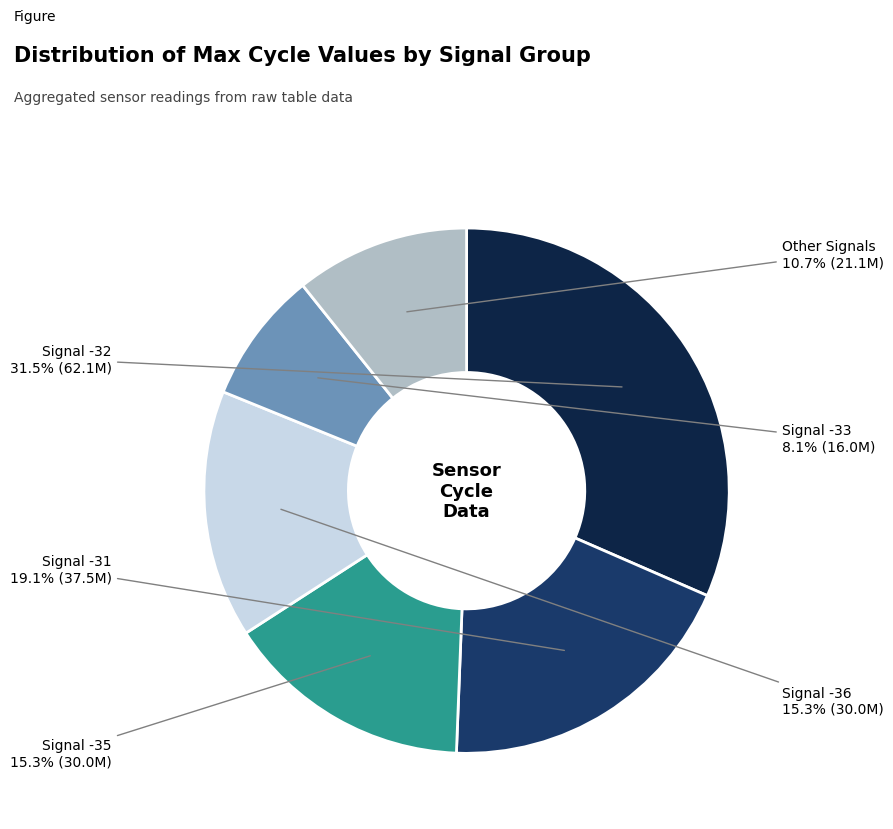

Which slice is the largest?

Signal -32